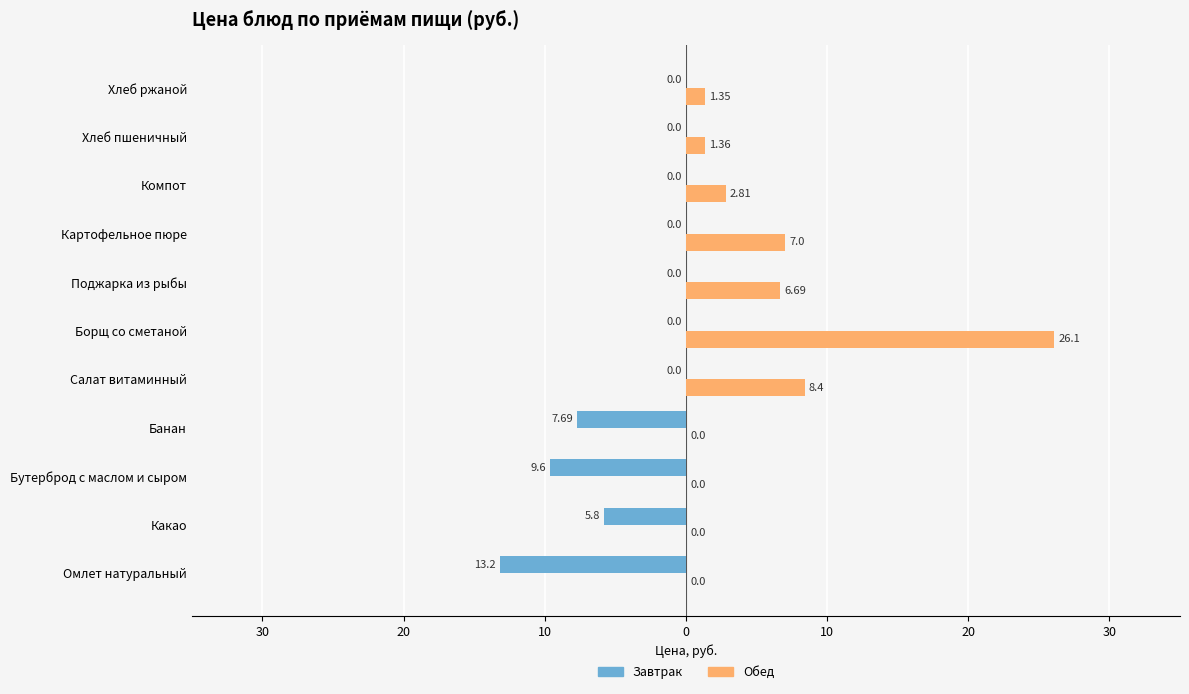

What are all the series names shown in the legend?

Завтрак, Обед